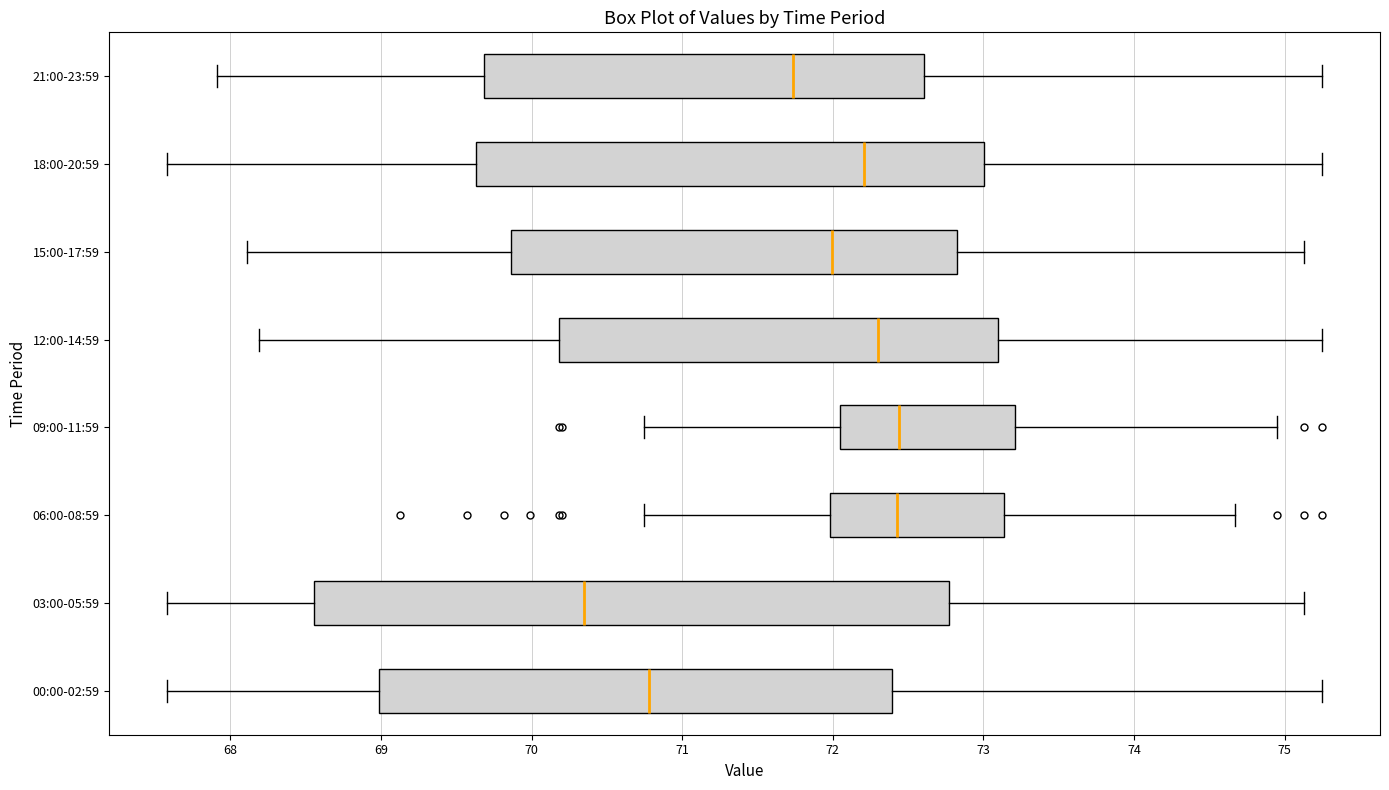

Comparing the boxes themselves (not the whiskers), which one is the widest?

03:00-05:59